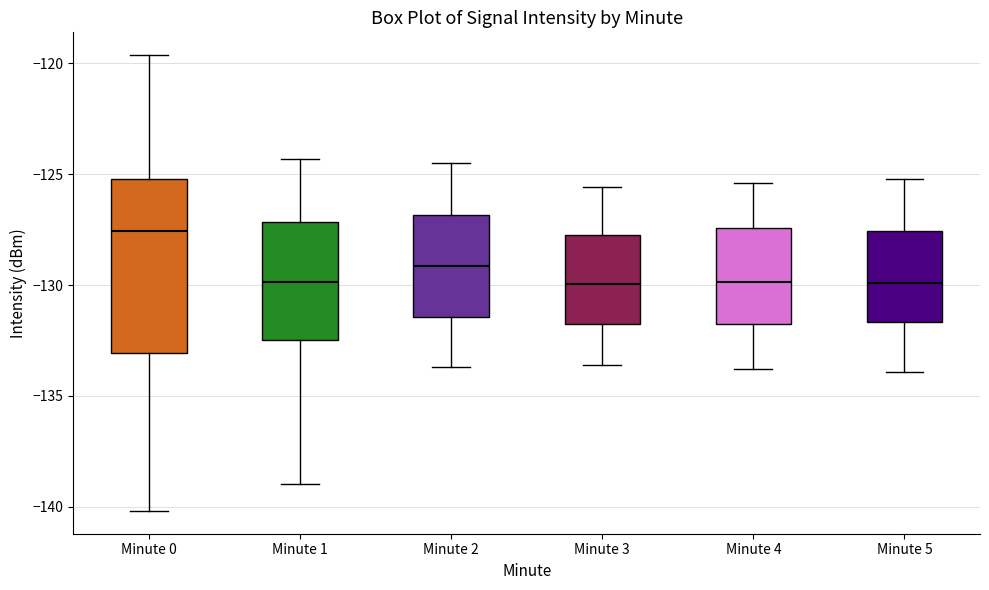

Reading left to right, read every box against the y-axis: the position of its median line, the range the box covers, and the ends of its whiskers. The values are not printed on the chart, so give them approximately, as read against the axis.

Minute 0: median -127.5, box -133.0 to -125.0, whiskers -140.0 to -119.5
Minute 1: median -130.0, box -132.5 to -127.0, whiskers -139.0 to -124.5
Minute 2: median -129.0, box -131.5 to -127.0, whiskers -133.5 to -124.5
Minute 3: median -130.0, box -132.0 to -127.5, whiskers -133.5 to -125.5
Minute 4: median -130.0, box -131.5 to -127.5, whiskers -134.0 to -125.5
Minute 5: median -130.0, box -131.5 to -127.5, whiskers -134.0 to -125.0